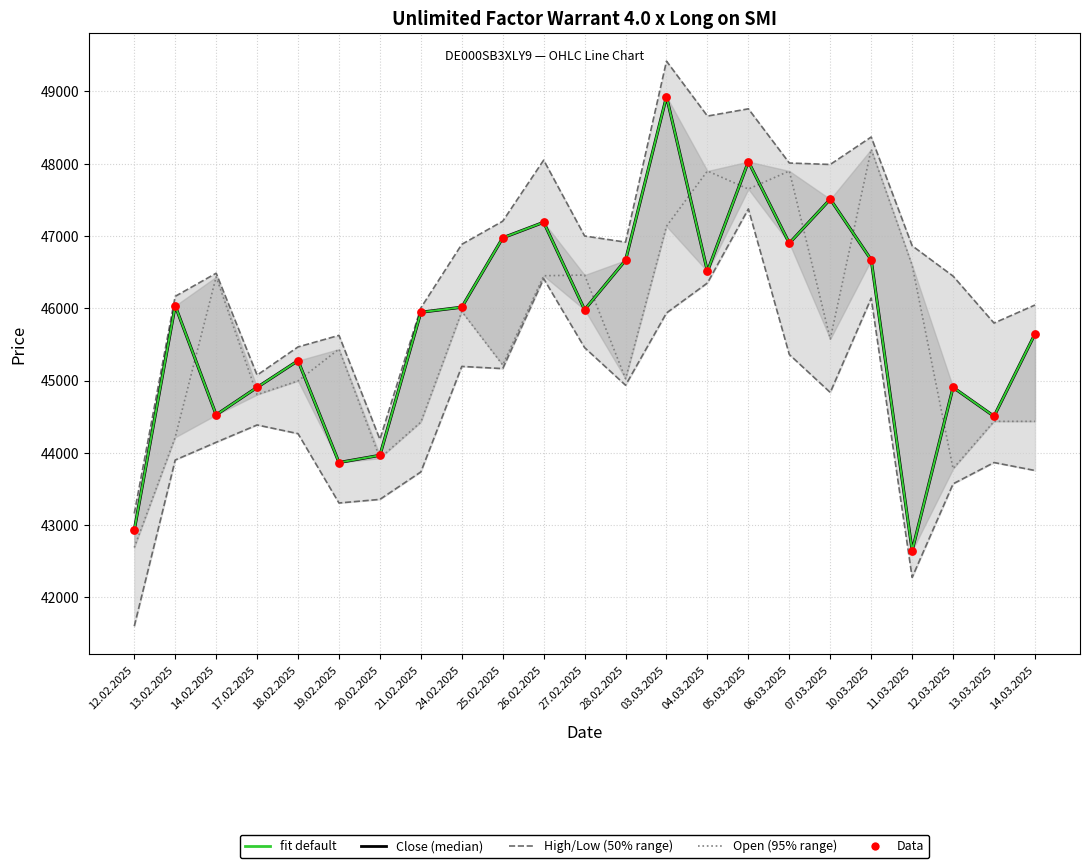

Which series contains the lowest Y value?

Low